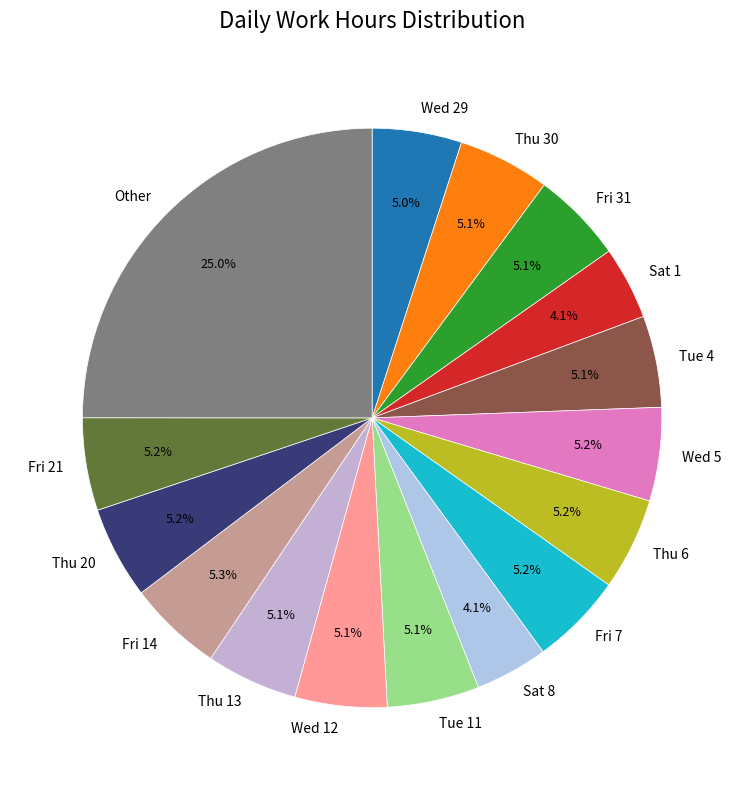

The Wed 5 slice represents 5% of the pie. True or false?

True